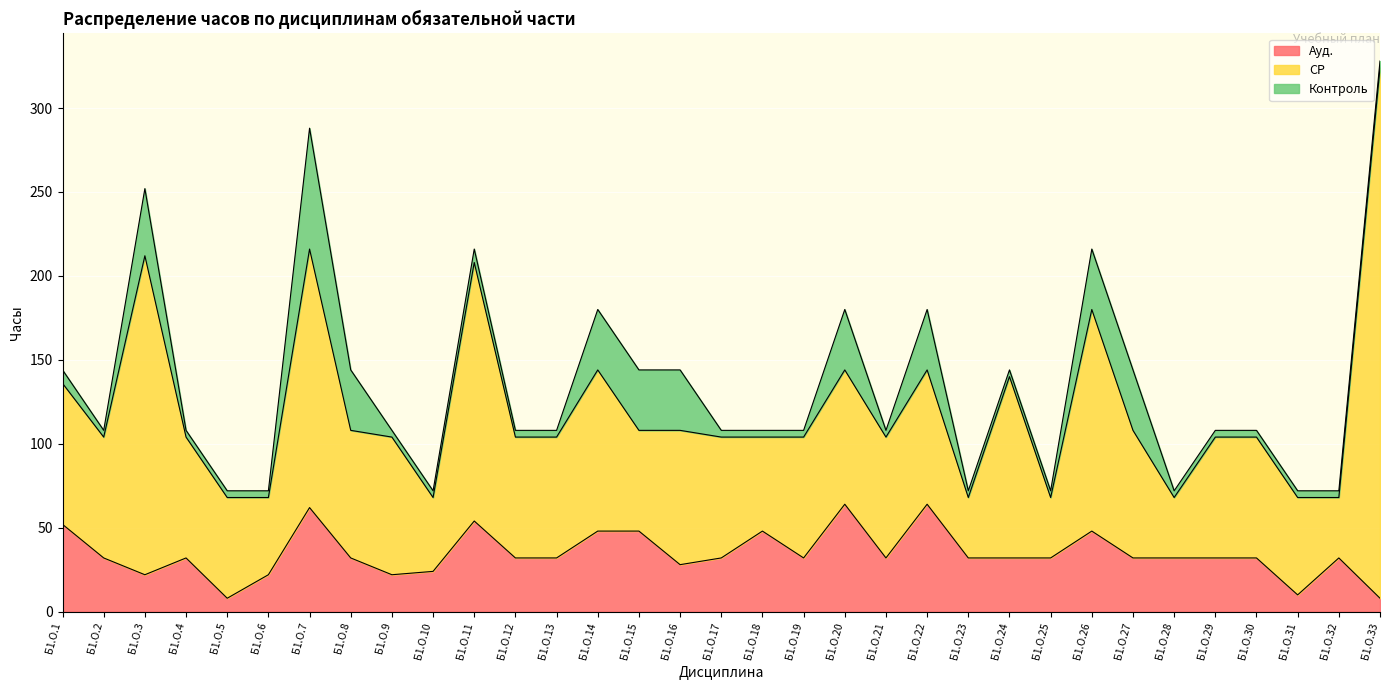

How many interior local peaks does the Ауд. series have?

8